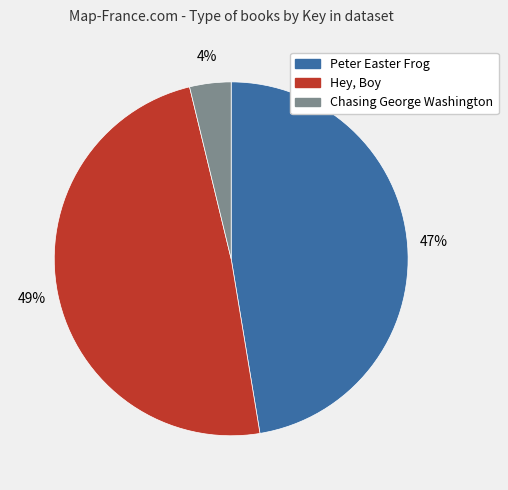

How many slices are in this pie chart?

3